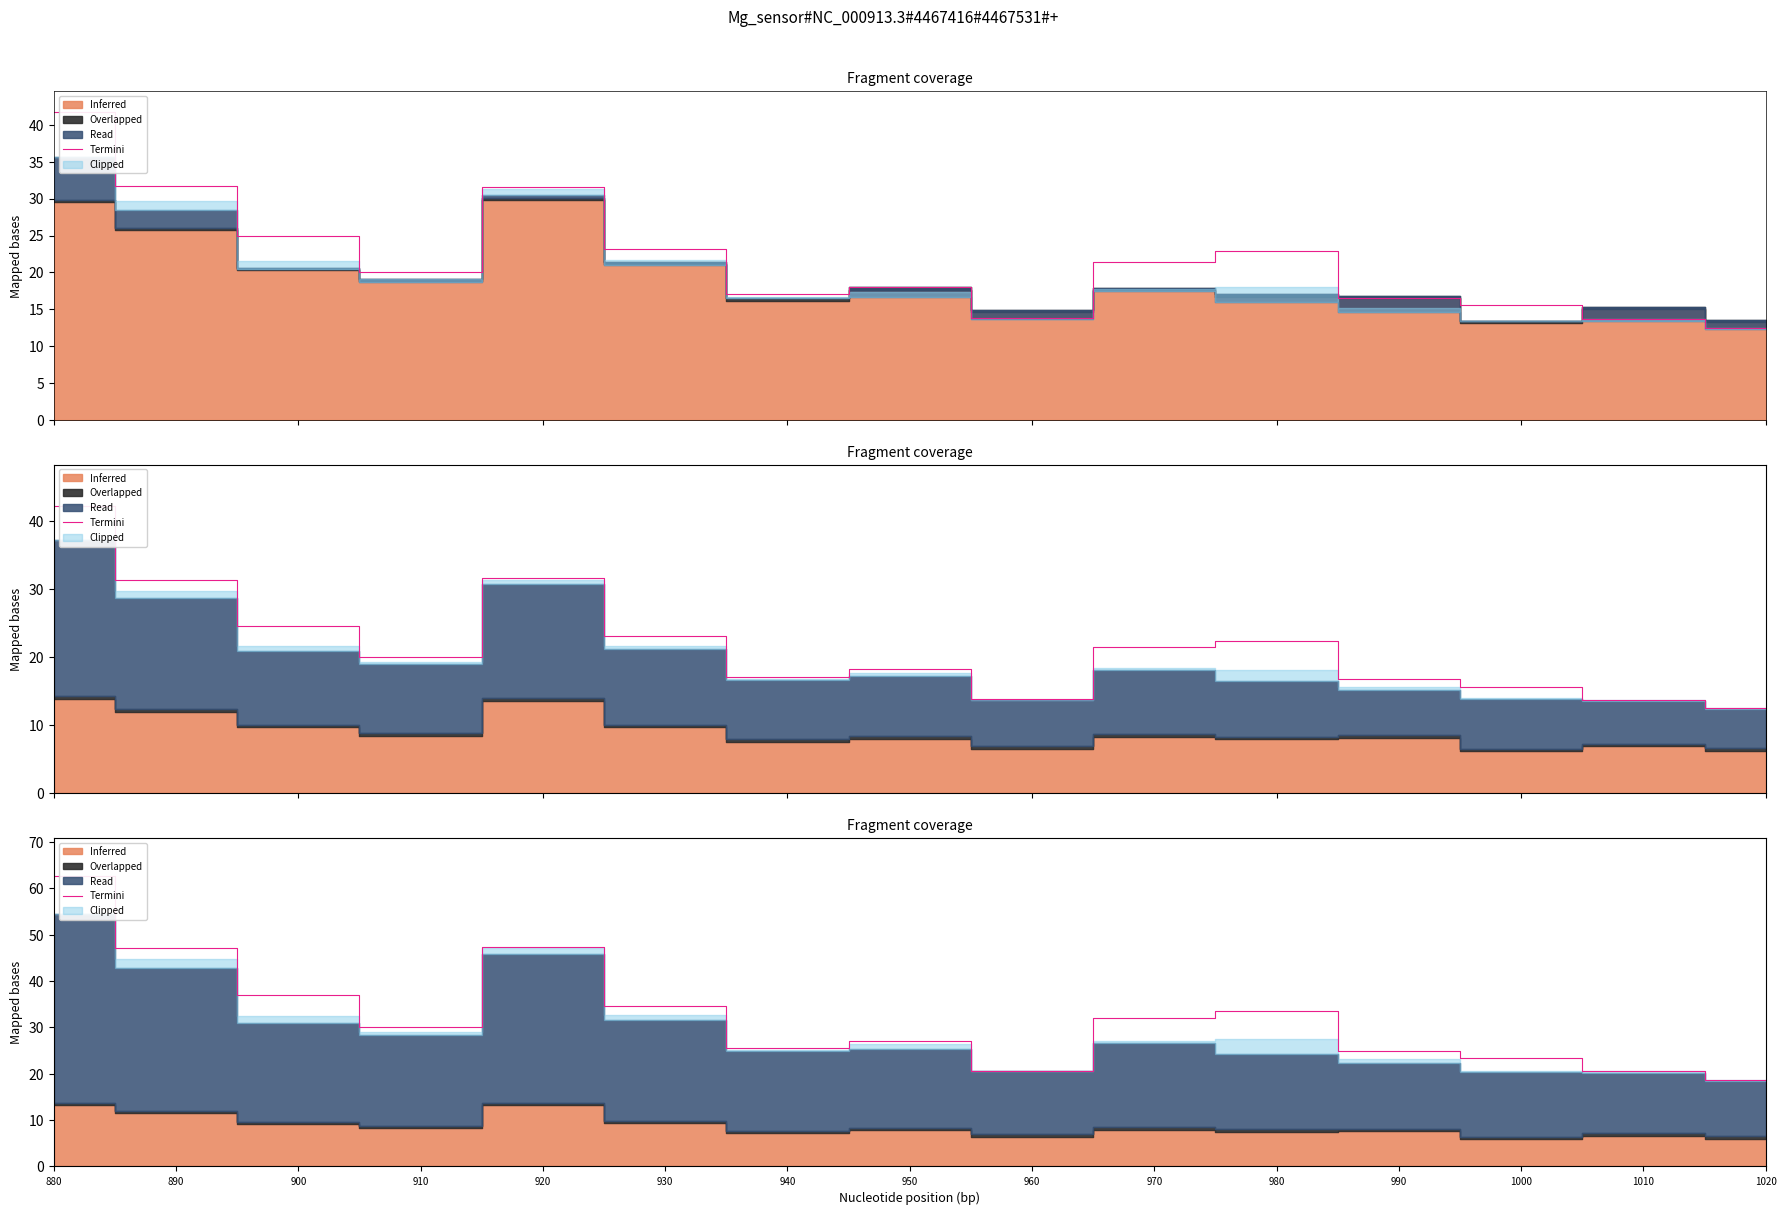

Where is the data nearest to the value 40?

900